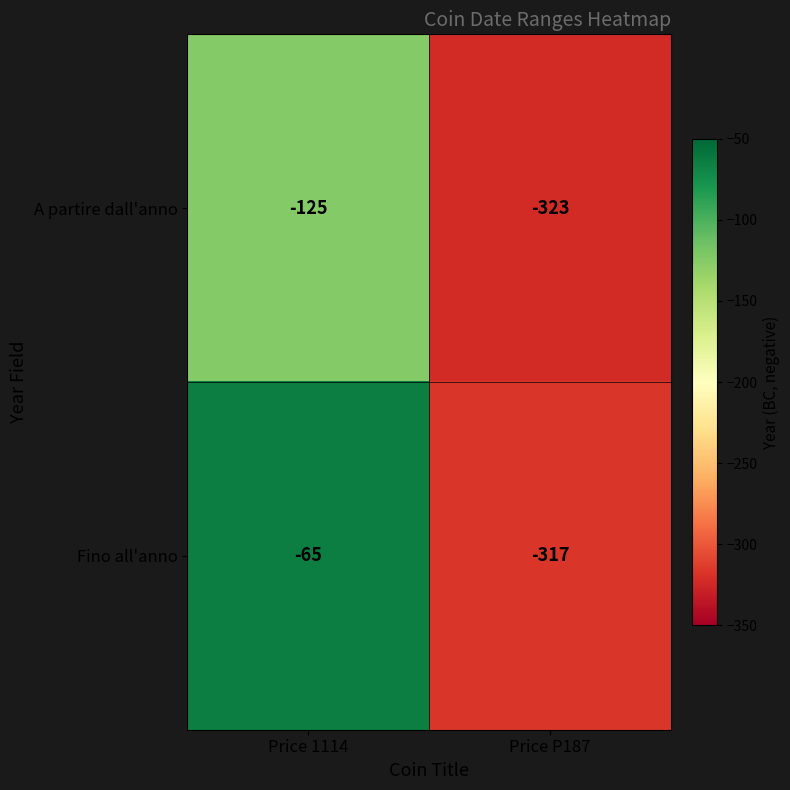

How many series are shown in this chart?

2